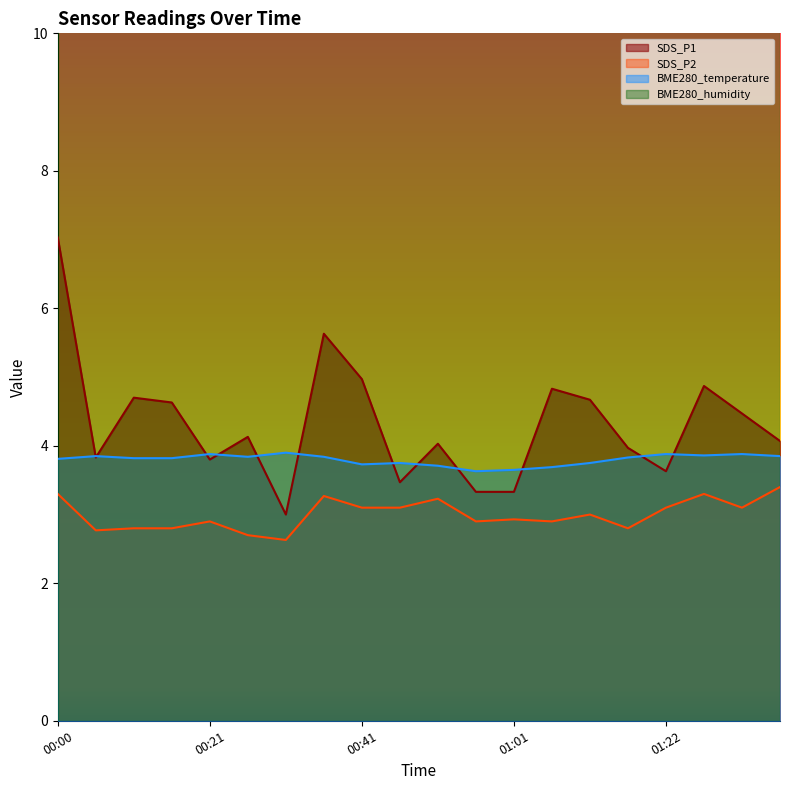

Which series has the widest spread of values?

SDS_P1